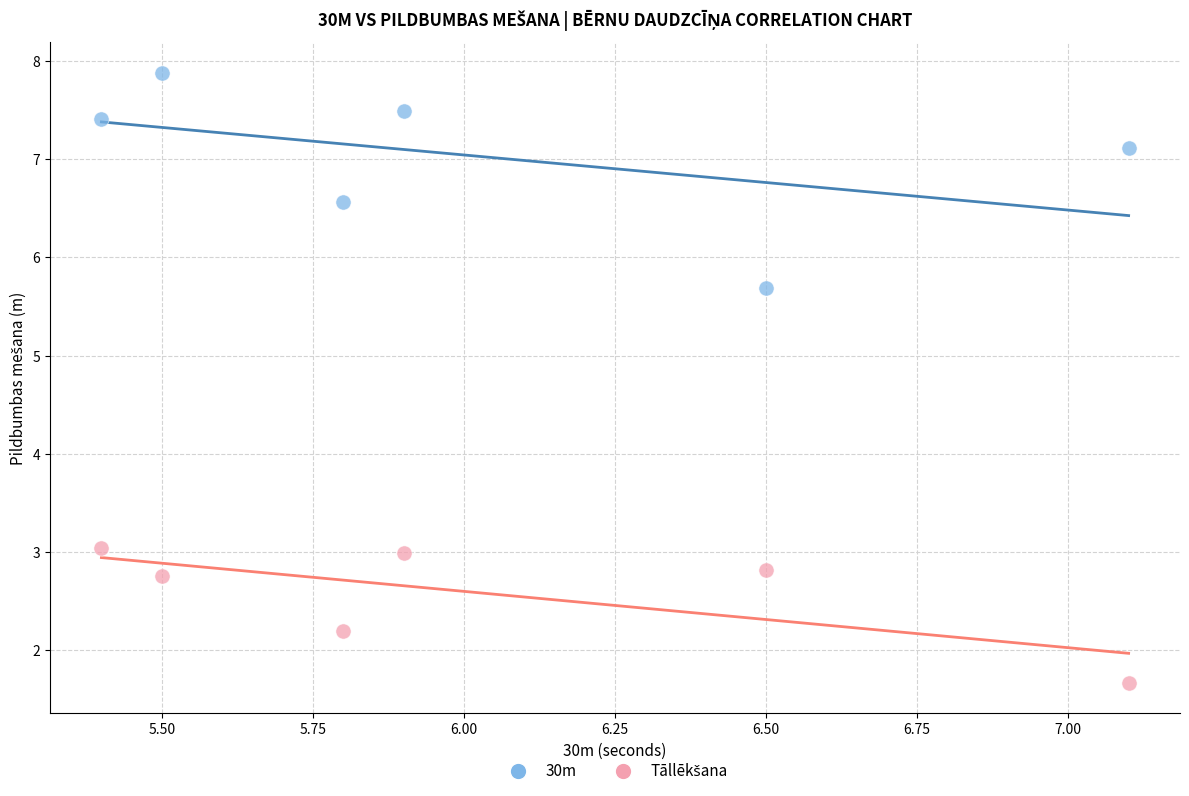

In the 30m series, what Y value is closest to 6?

5.7